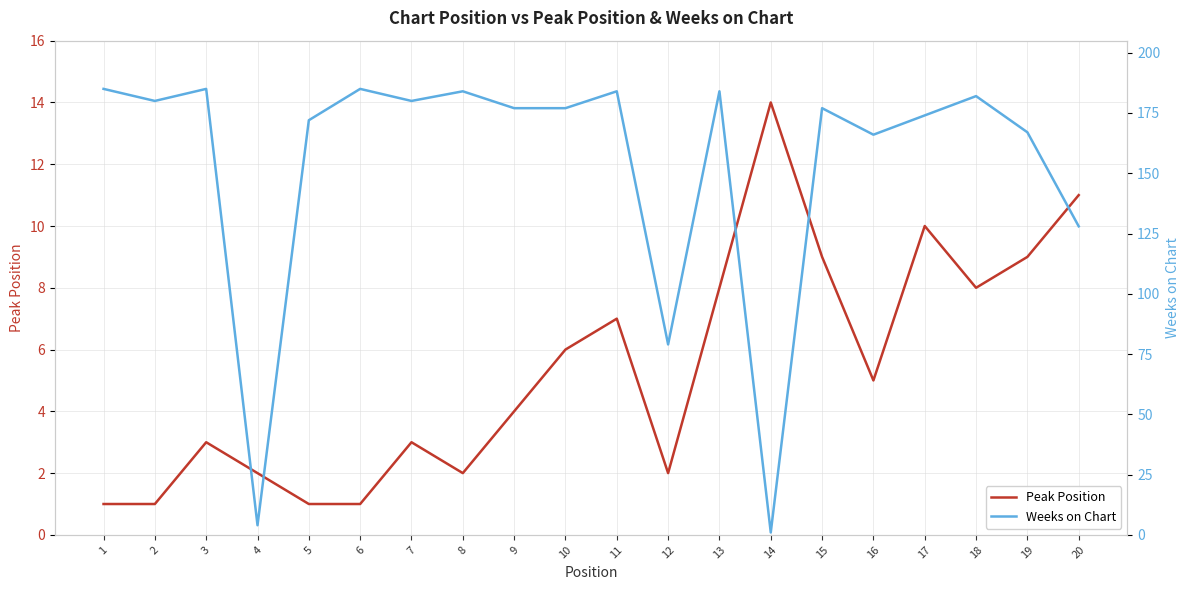

At how many categories does at least one series exceed 29?

18